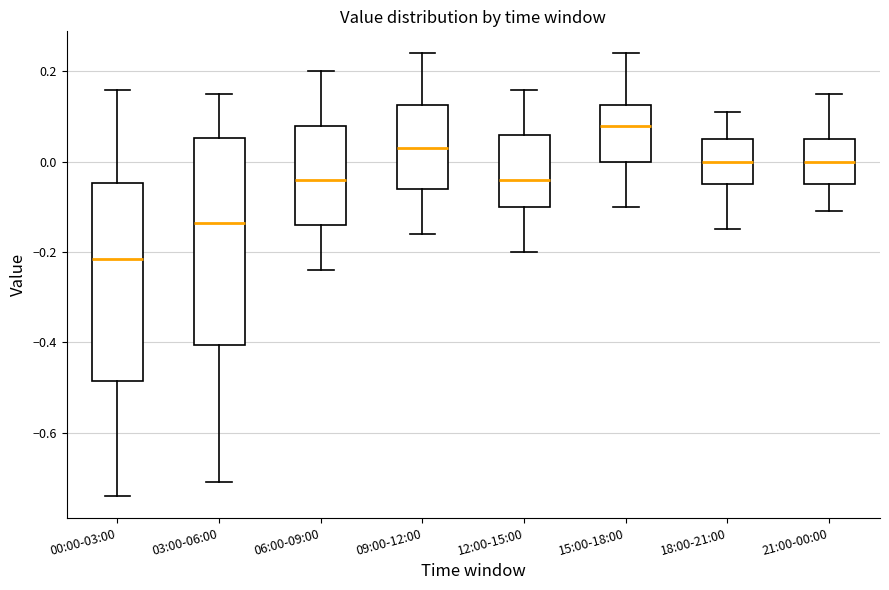

Which box is the tallest, from its lower edge to its upper edge?

03:00-06:00